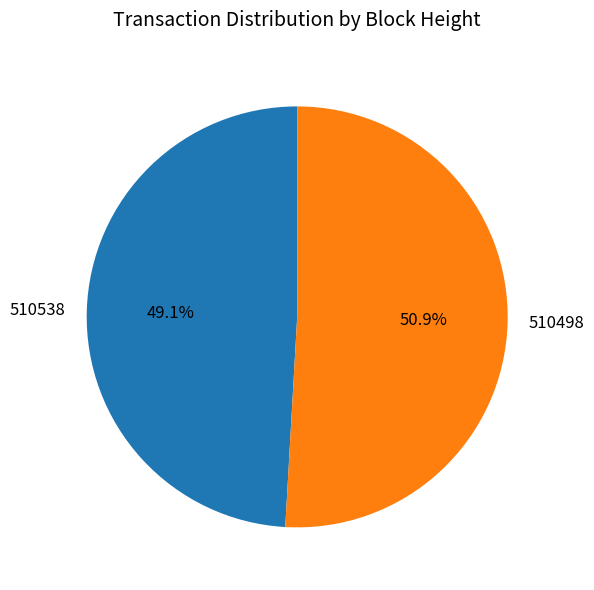

To the nearest percent, what is the average slice percentage?

50%